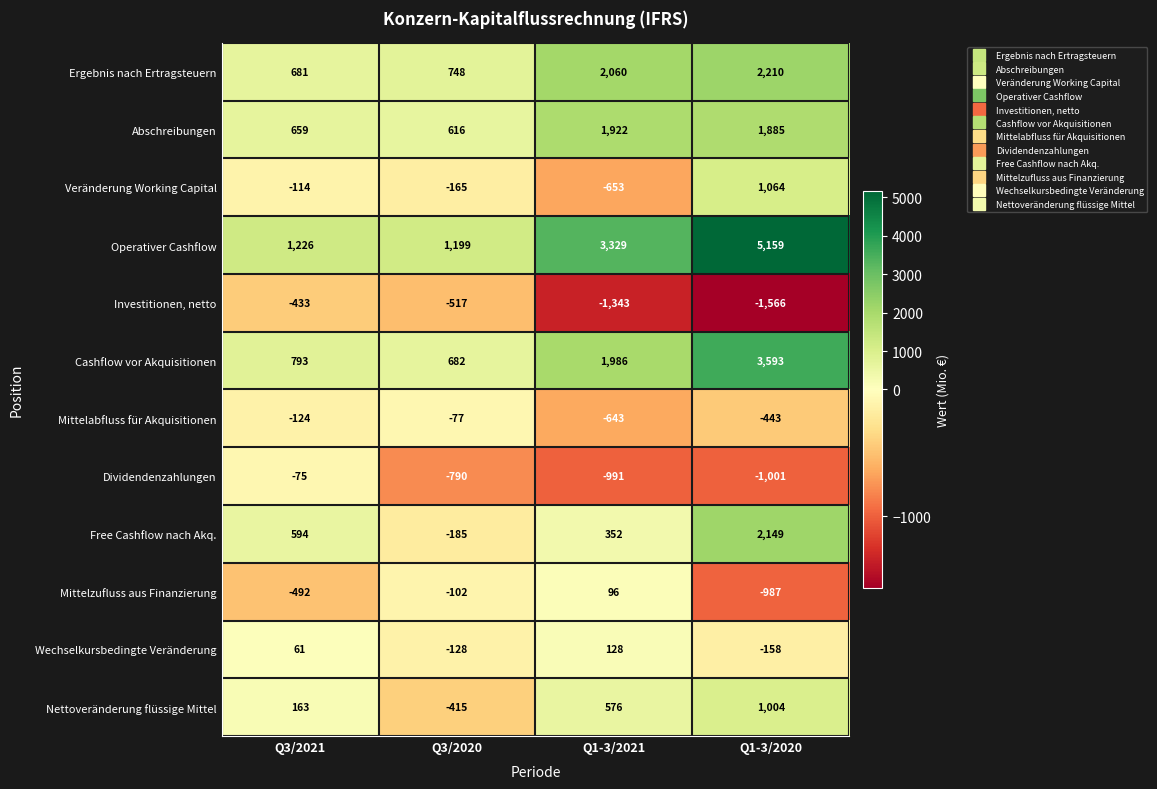

What is the total value across all series at Q3/2021?

2939